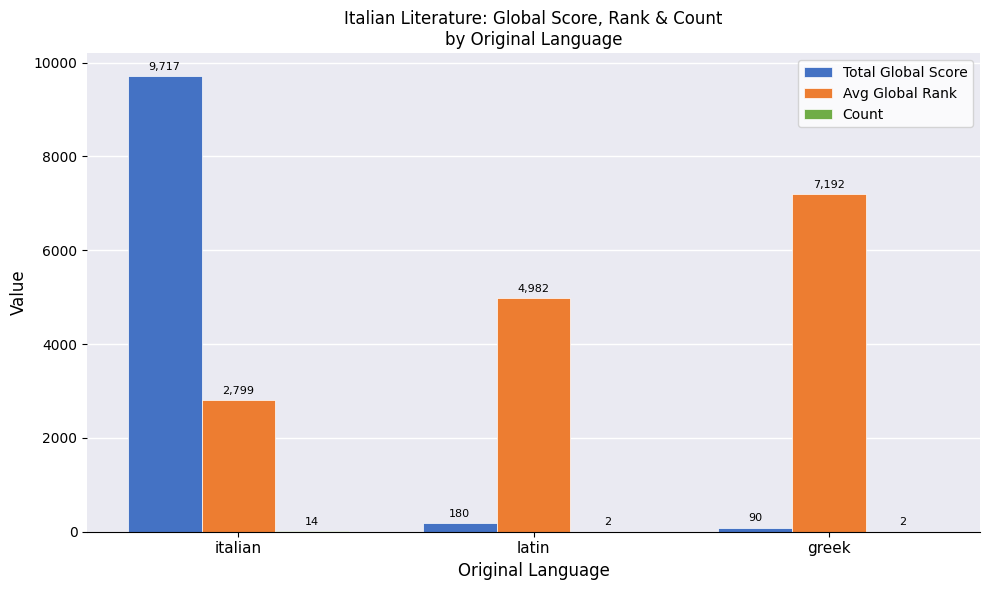

Between italian and latin, which series saw the biggest shift?

Total Global Score